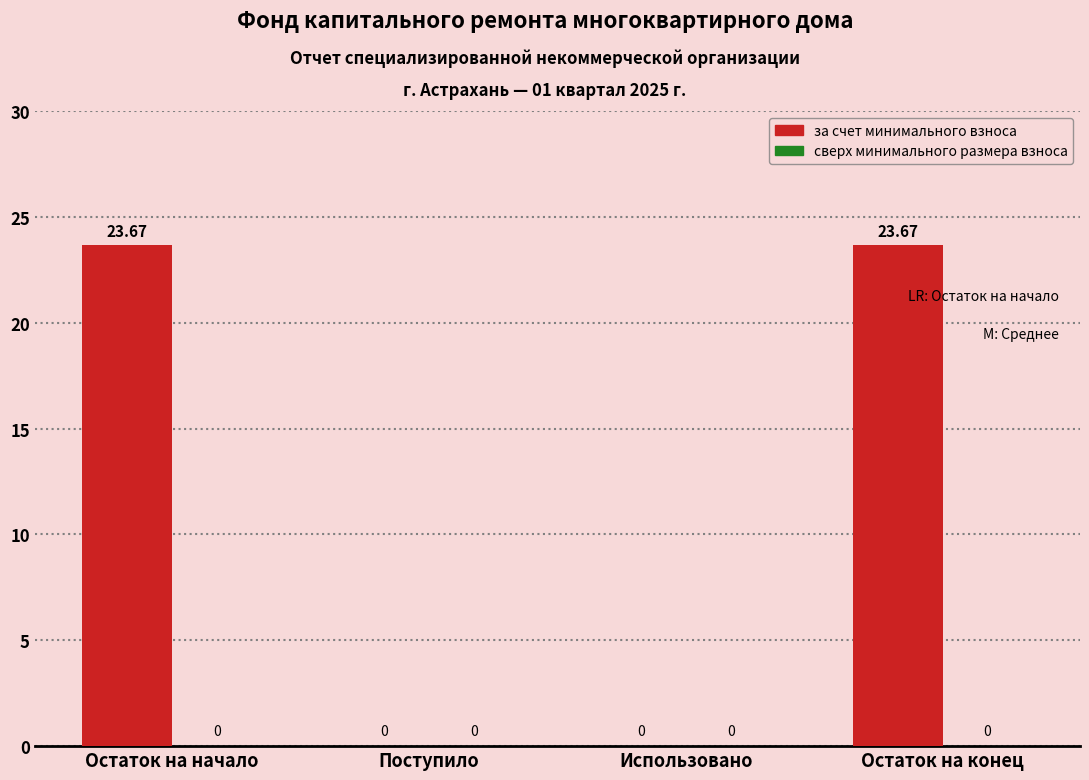

Between Остаток на конец and Использовано, which is larger?

Остаток на конец